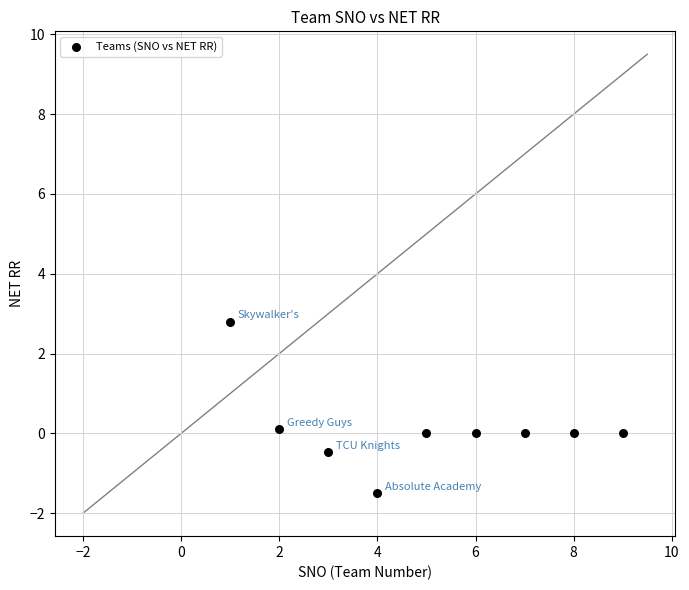

What is the average X value?

5.0